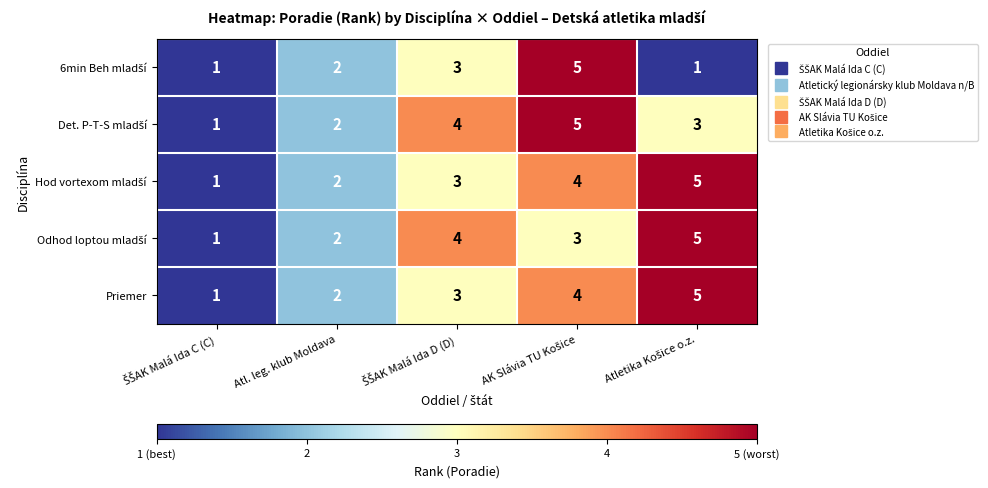

What is the greatest value displayed?

5